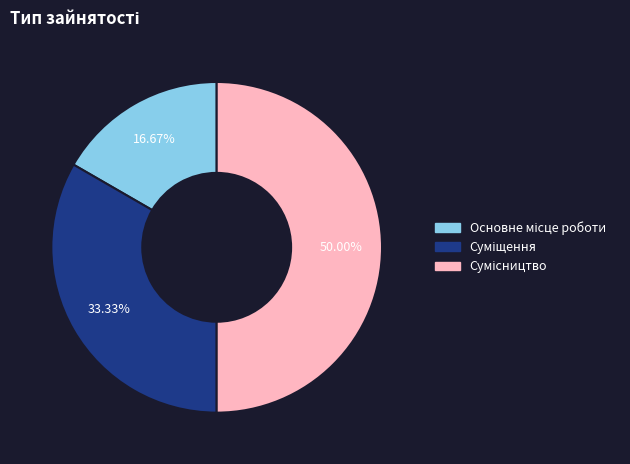

Rank the categories by value from lowest to highest.

Основне місце роботи, Суміщення, Сумісництво